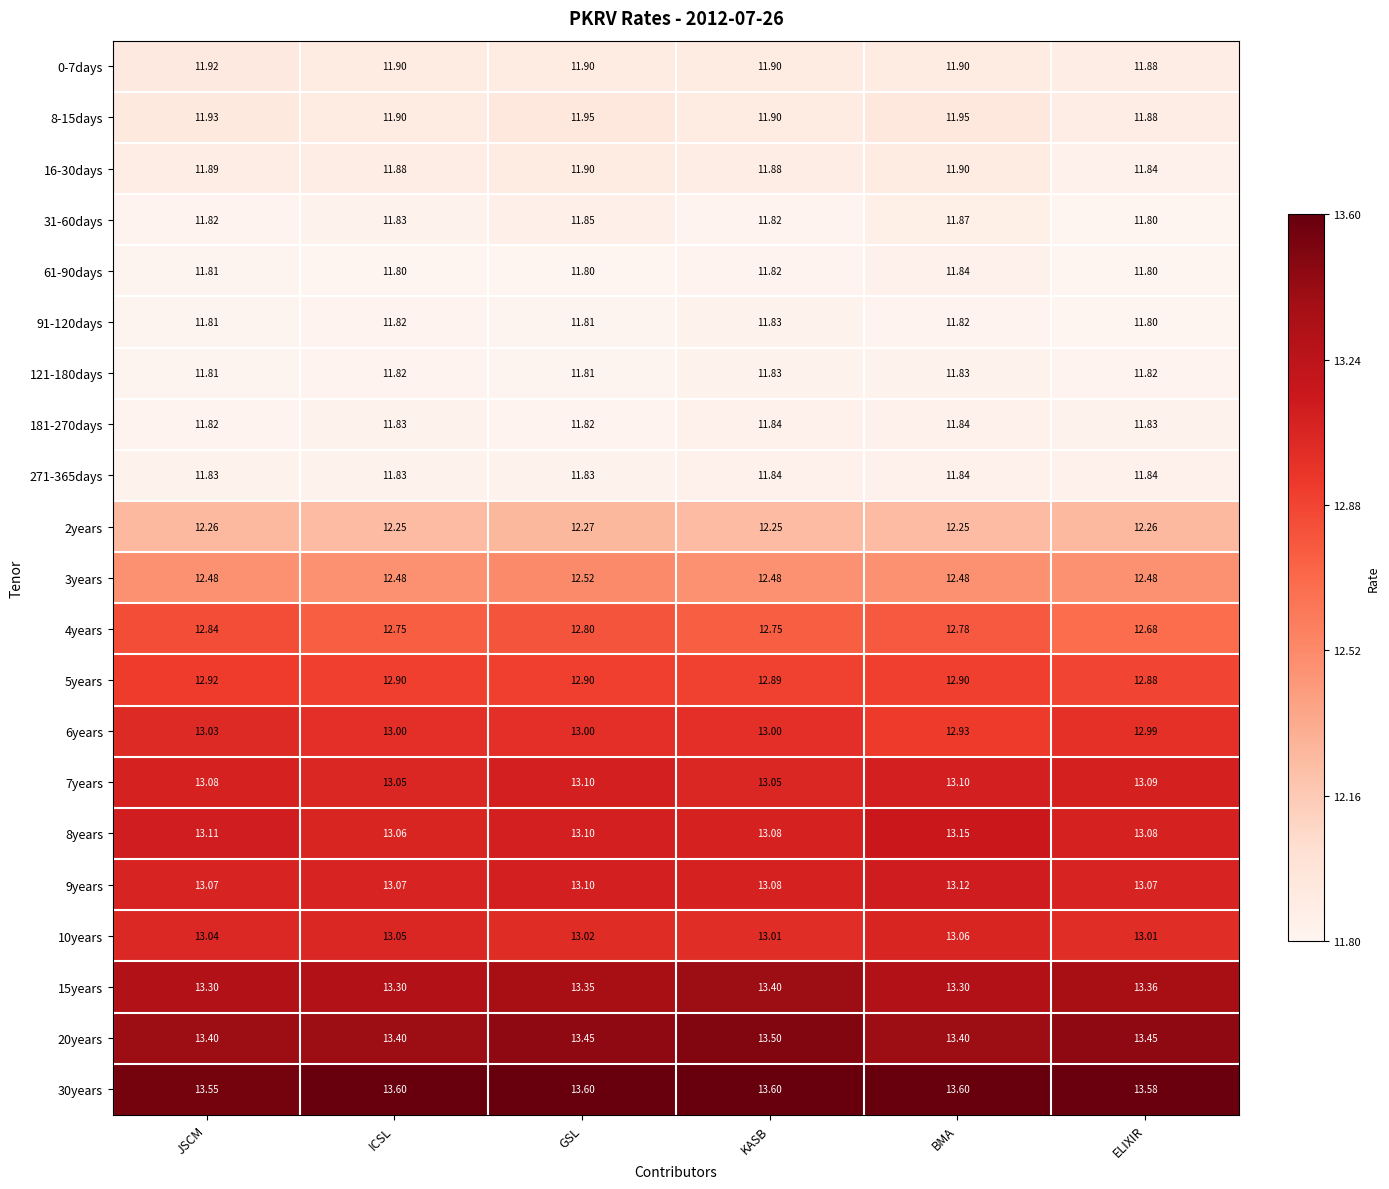

At which category is the sum across all series the highest?

GSL